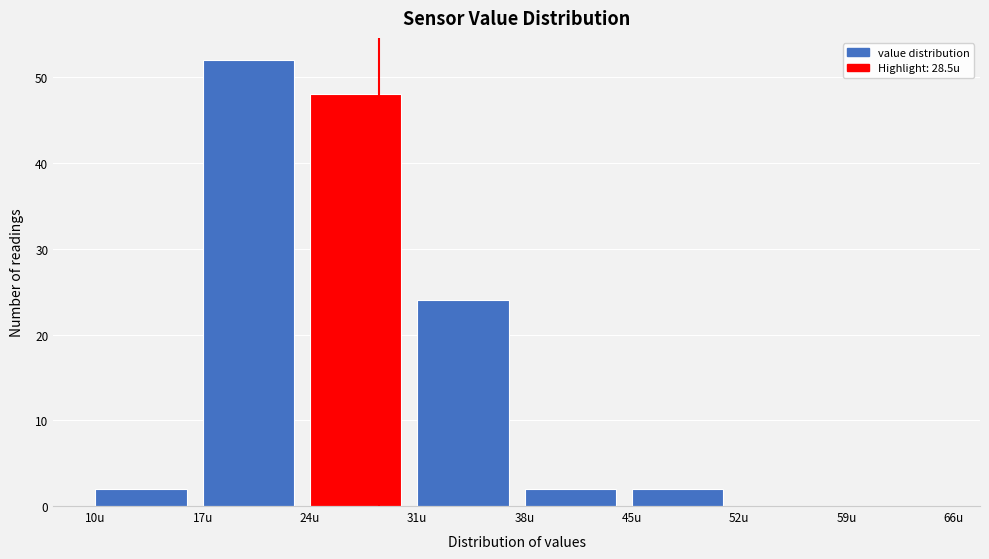

Reading left to right, list every bar in this chart as the range it spans on the x-axis followed by its height. The values are not printed on the chart, so give them approximately, as read against the axis.

10 to 17: 2
17 to 24: 52
24 to 31: 48
31 to 38: 24
38 to 45: 2
45 to 52: 2
52 to 59: 0
59 to 66: 0